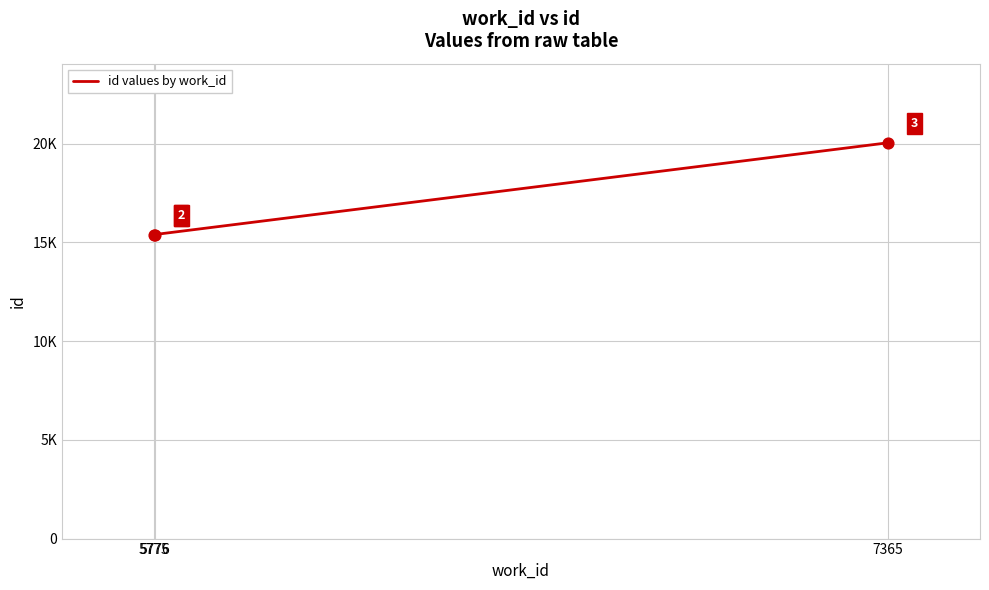

What is the change in value from 5776 to 7365?

+4647